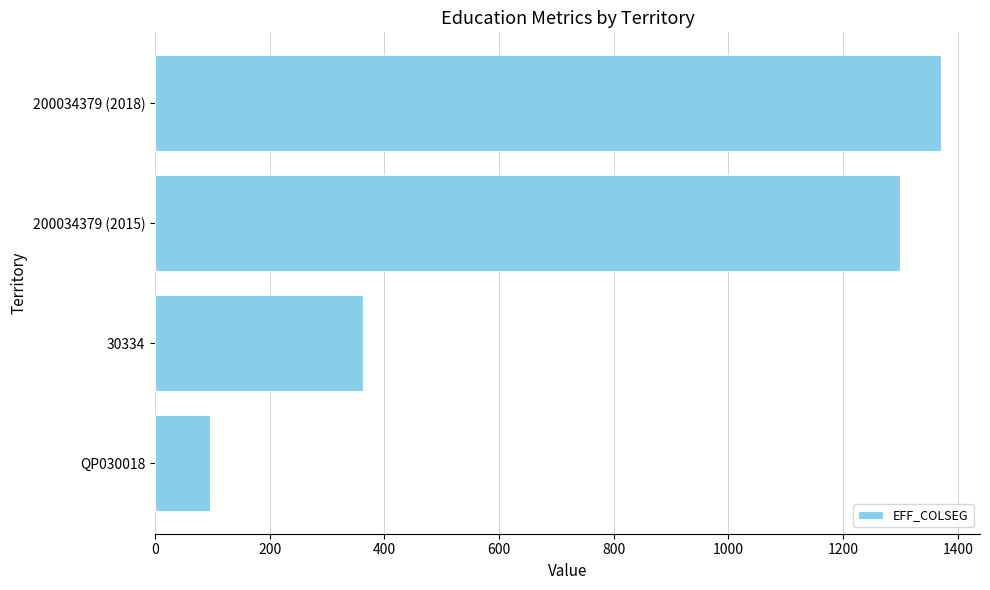

What is the sum of the values at 200034379 (2015) and 30334?

1661